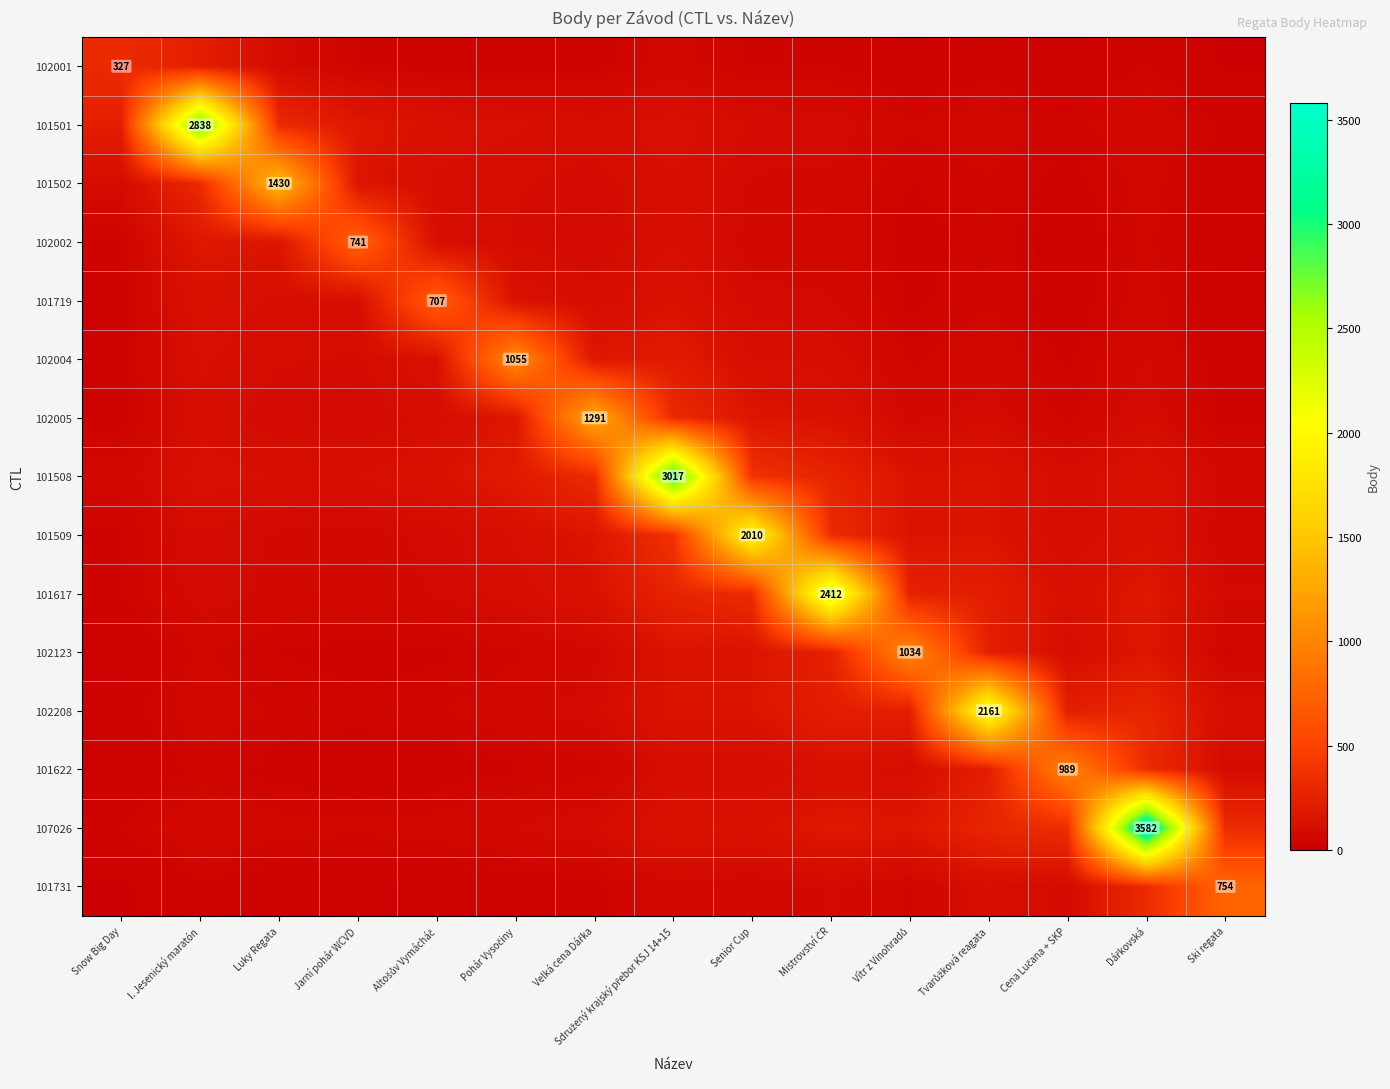

At which category is the sum across all series the highest?

Dářkovská